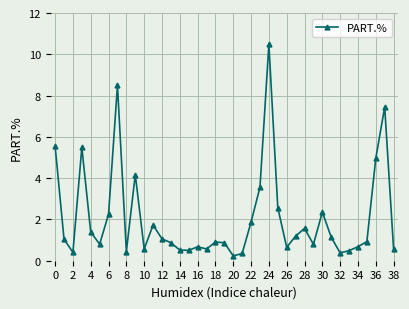

True or false: there are more than 2 points higher than both neighbors.

True